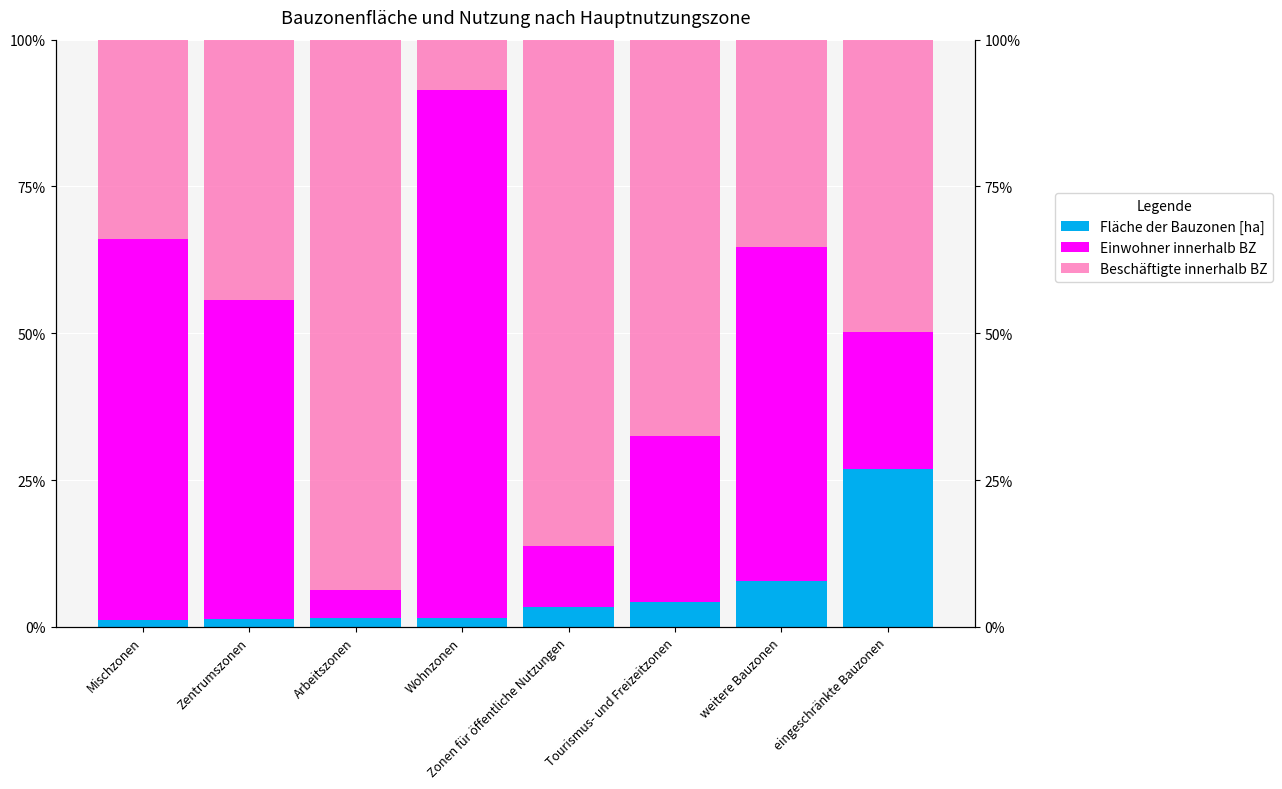

Which series has the largest total across all categories?

Beschäftigte innerhalb BZ